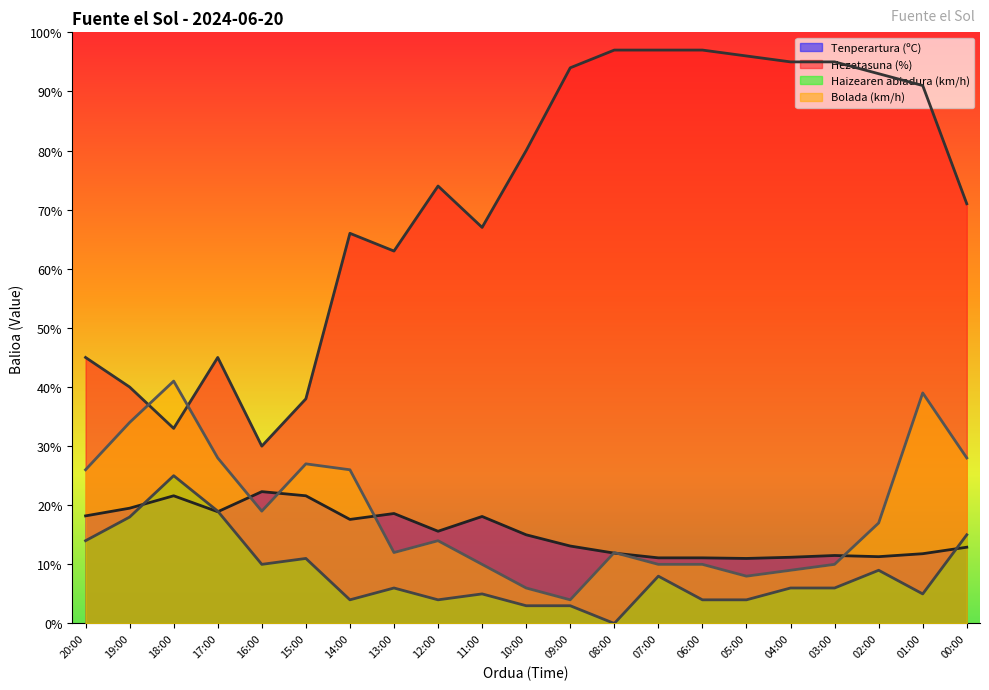

Reading right to left, what are all the values shown in this chart?

Tenperartura (ºC): 00:00=12.9	01:00=11.8	02:00=11.3	03:00=11.5	04:00=11.2	05:00=11.0	06:00=11.1	07:00=11.1	08:00=11.9	09:00=13.1	10:00=15.0	11:00=18.1	12:00=15.6	13:00=18.6	14:00=17.6	15:00=21.6	16:00=22.3	17:00=18.9	18:00=21.6	19:00=19.5	20:00=18.2
Hezetasuna (%): 00:00=71.0	01:00=91.0	02:00=93.0	03:00=95.0	04:00=95.0	05:00=96.0	06:00=97.0	07:00=97.0	08:00=97.0	09:00=94.0	10:00=80.0	11:00=67.0	12:00=74.0	13:00=63.0	14:00=66.0	15:00=38.0	16:00=30.0	17:00=45.0	18:00=33.0	19:00=40.0	20:00=45.0
Haizearen abiadura (km/h): 00:00=15.0	01:00=5.0	02:00=9.0	03:00=6.0	04:00=6.0	05:00=4.0	06:00=4.0	07:00=8.0	08:00=0.0	09:00=3.0	10:00=3.0	11:00=5.0	12:00=4.0	13:00=6.0	14:00=4.0	15:00=11.0	16:00=10.0	17:00=19.0	18:00=25.0	19:00=18.0	20:00=14.0
Bolada (km/h): 00:00=28.0	01:00=39.0	02:00=17.0	03:00=10.0	04:00=9.0	05:00=8.0	06:00=10.0	07:00=10.0	08:00=12.0	09:00=4.0	10:00=6.0	11:00=10.0	12:00=14.0	13:00=12.0	14:00=26.0	15:00=27.0	16:00=19.0	17:00=28.0	18:00=41.0	19:00=34.0	20:00=26.0